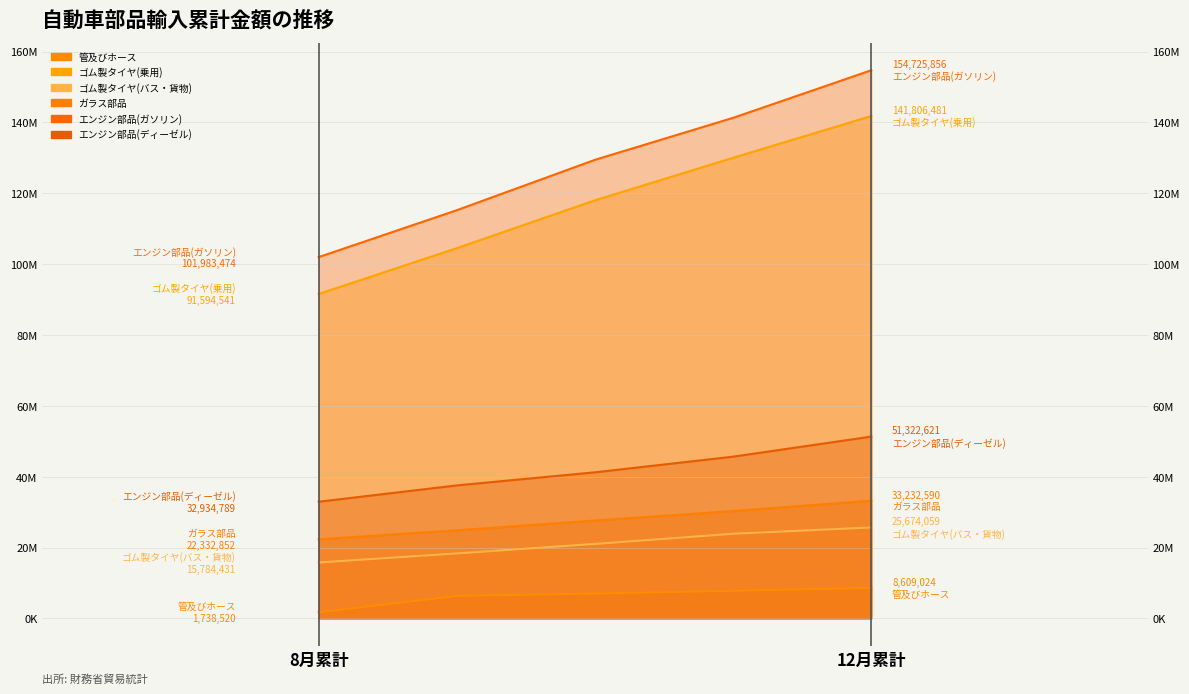

True or false: ゴム製タイヤ(バス・貨物) and エンジン部品(ガソリン) cross at least once.

False